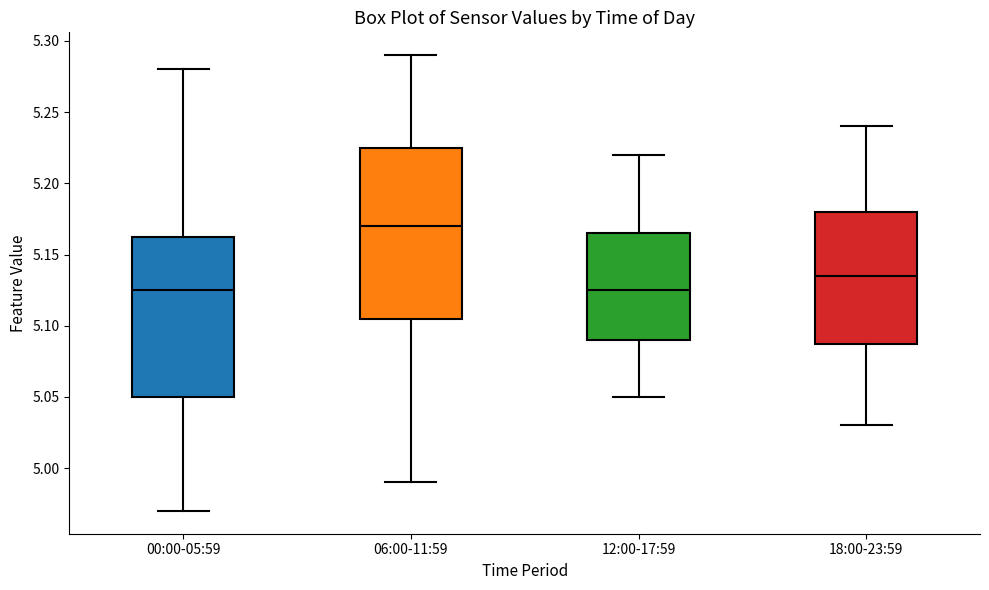

Reading left to right, read every box against the y-axis: the position of its median line, the range the box covers, and the ends of its whiskers. The values are not printed on the chart, so give them approximately, as read against the axis.

00:00-05:59: median 5.125, box 5.050 to 5.165, whiskers 4.970 to 5.280
06:00-11:59: median 5.170, box 5.105 to 5.225, whiskers 4.990 to 5.290
12:00-17:59: median 5.125, box 5.090 to 5.165, whiskers 5.050 to 5.220
18:00-23:59: median 5.135, box 5.090 to 5.180, whiskers 5.030 to 5.240